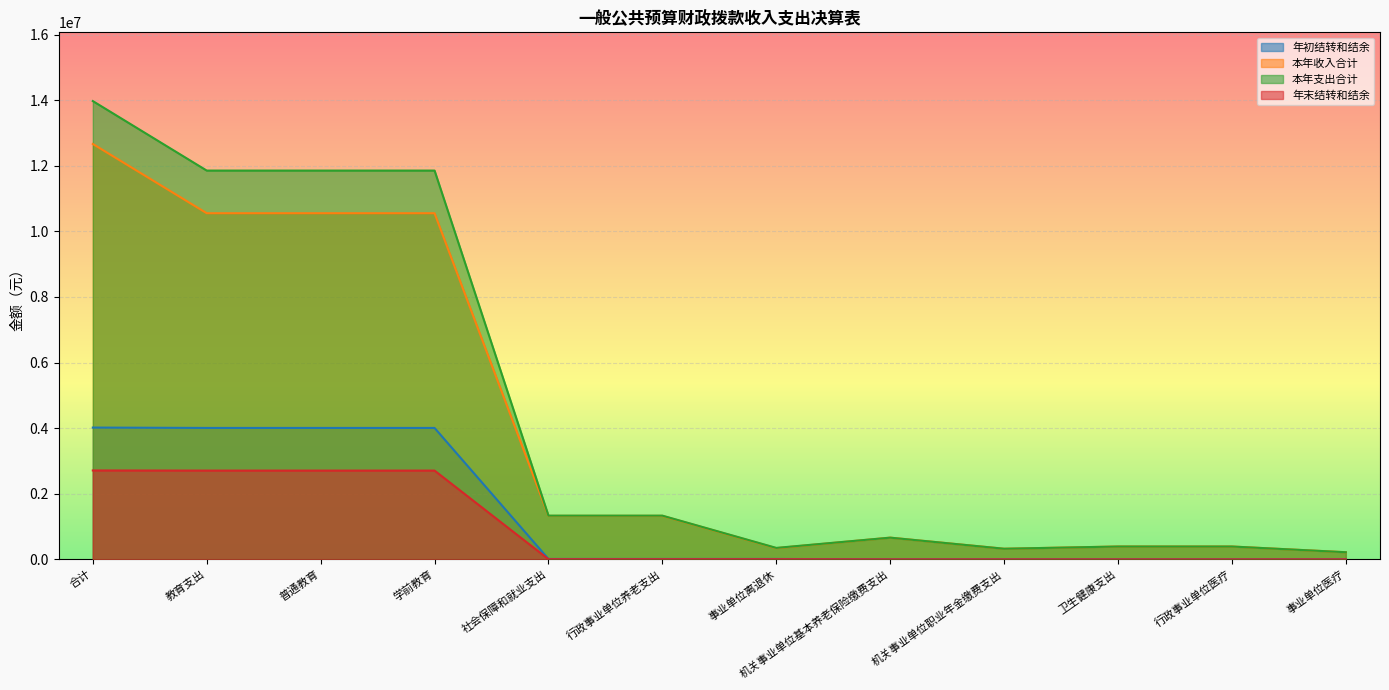

The 本年支出合计 series shows 865448.6 at 机关事业单位基本养老保险缴费支出. True or false?

False